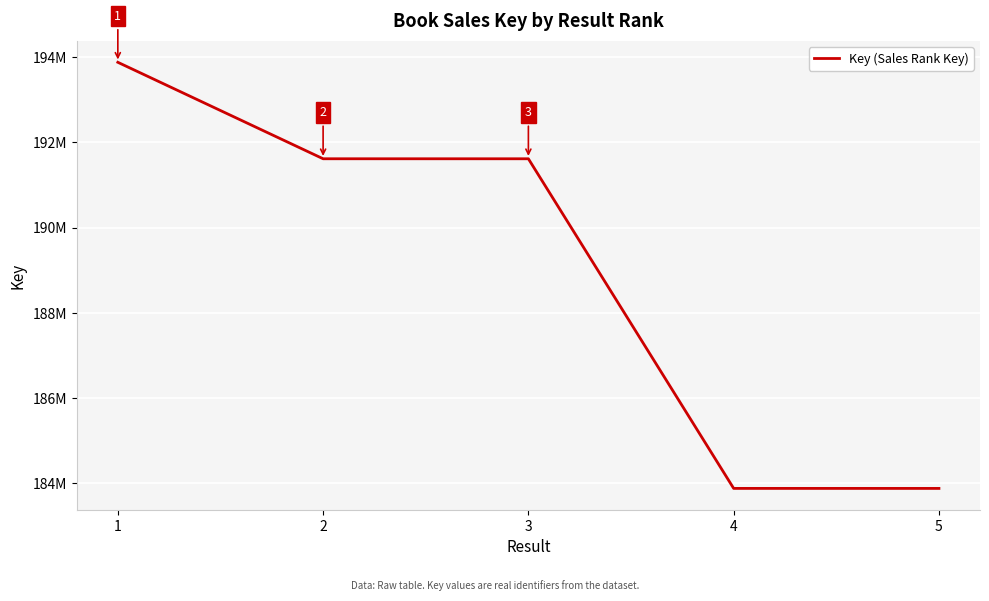

Does the chart have visible grid lines?

Yes